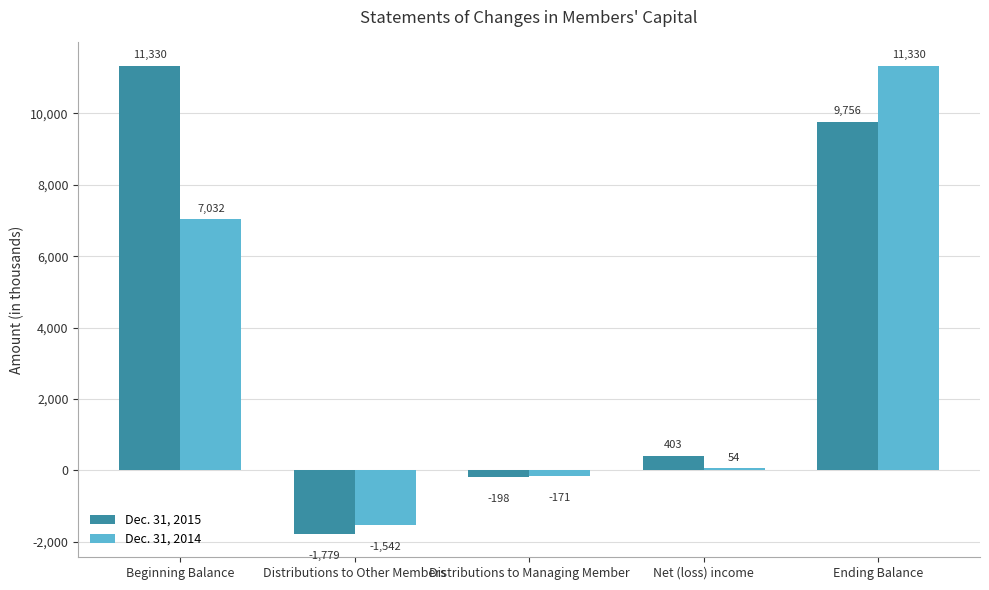

Is it true that Dec. 31, 2014 equals 11330 at Ending Balance?

True